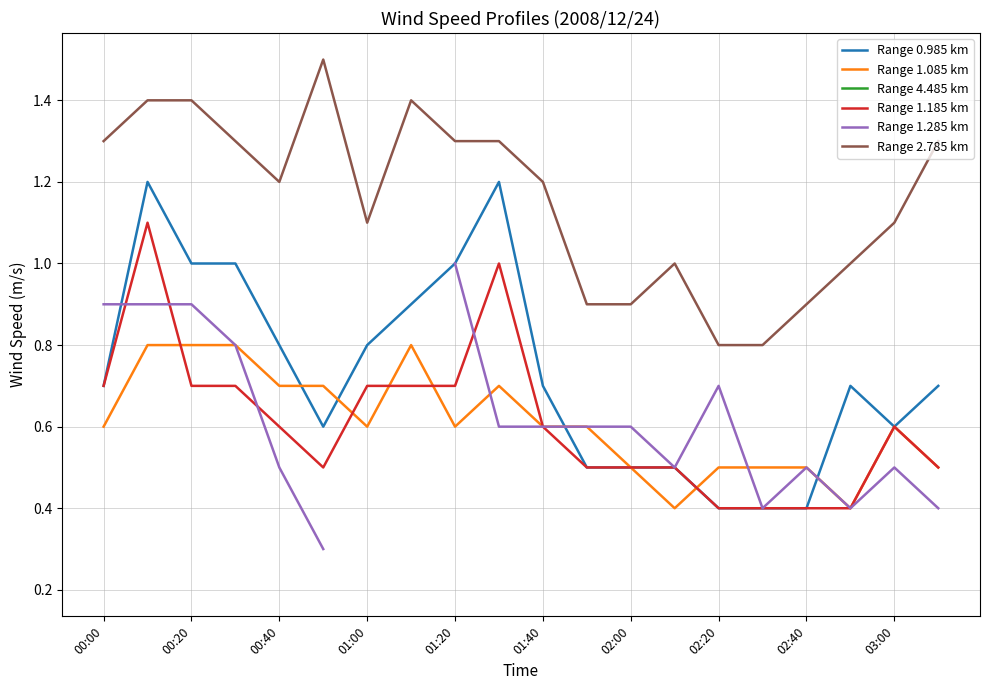

The value of Range 1.185 km at 01:20 is 0.7. True or false?

True